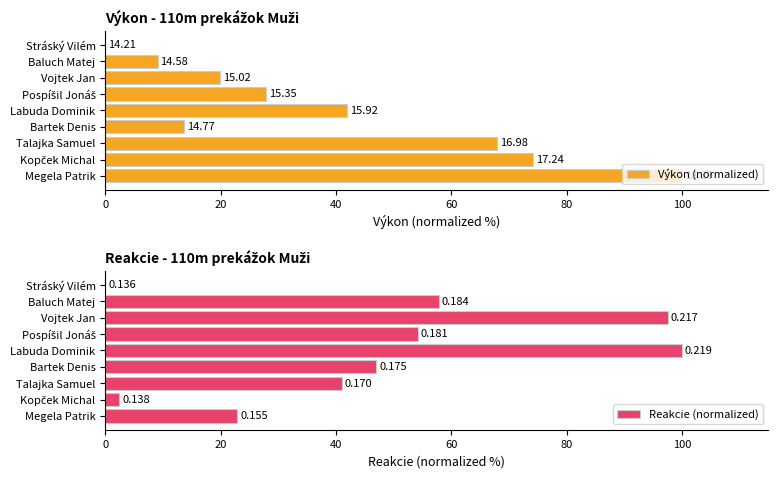

How many values in the Výkon (normalized) series are below 27?

4